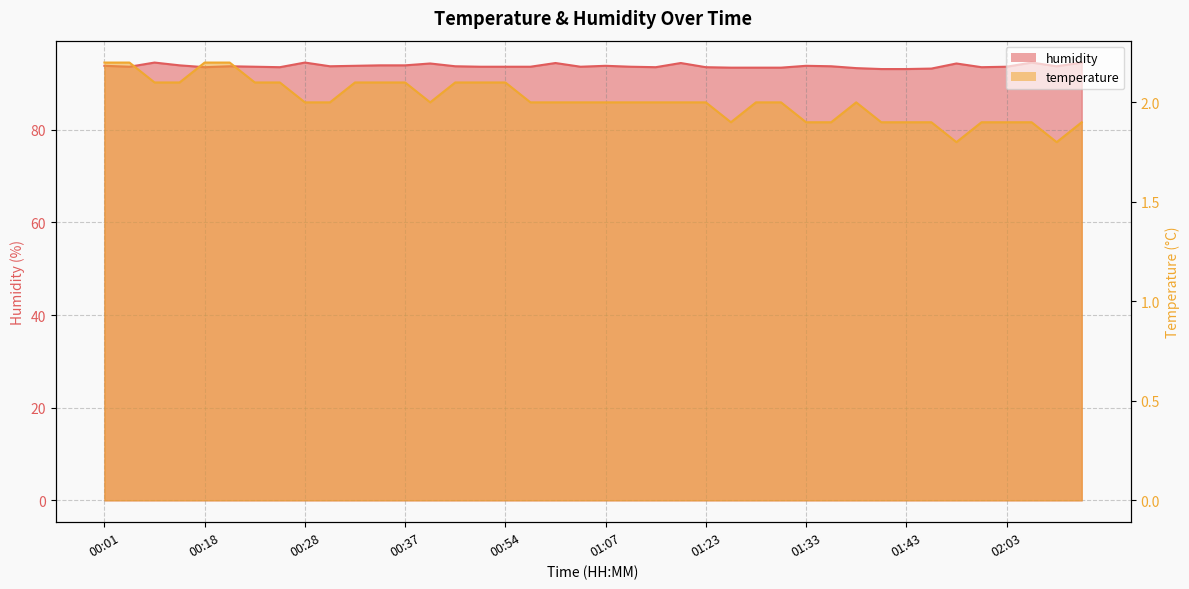

What position from the right is 01:23?

16